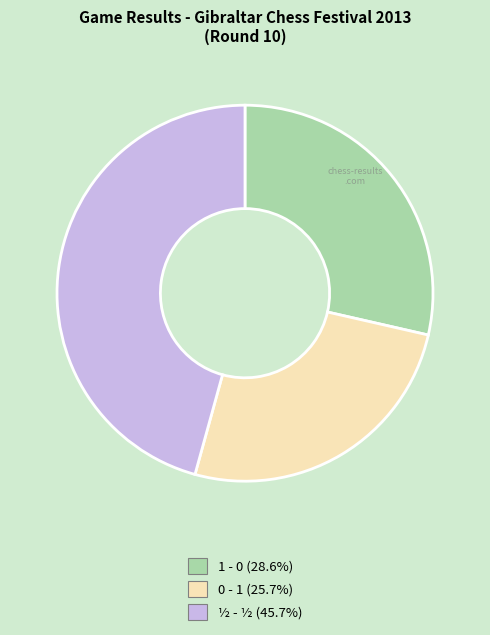

How many slices are in this pie chart?

3